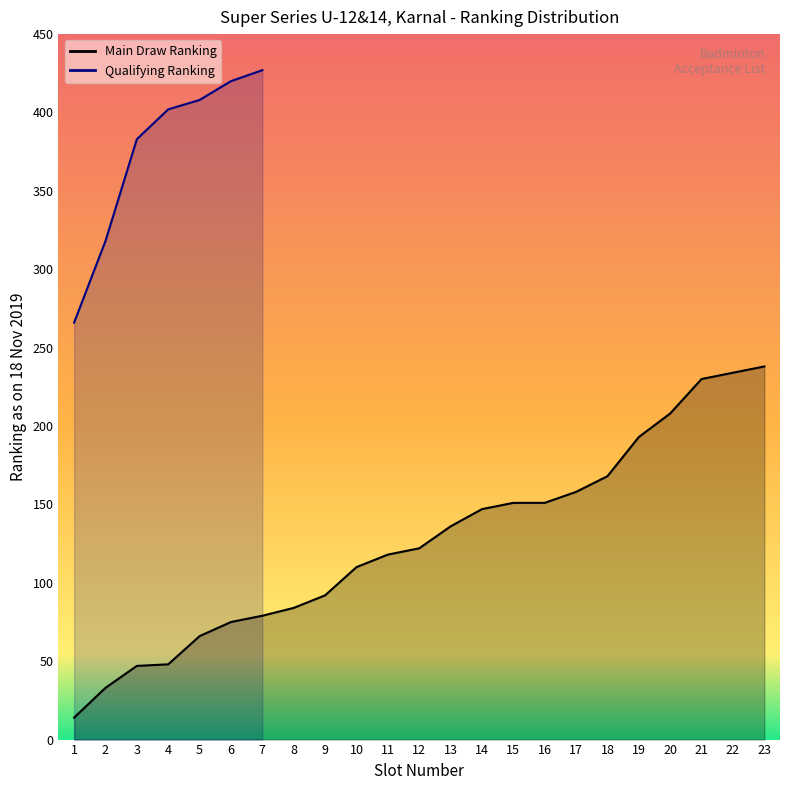

Which has a higher value, 6 or 22?

22